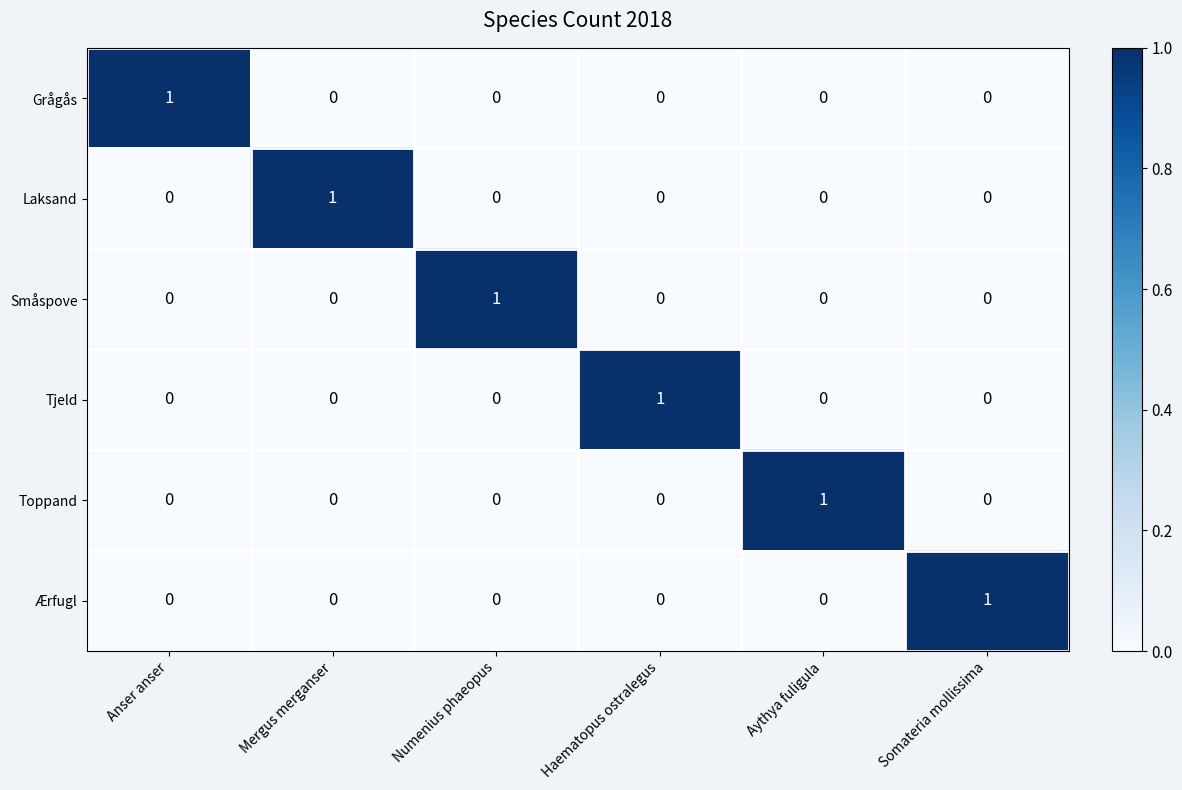

What is the difference between the highest and lowest values at Haematopus ostralegus?

1